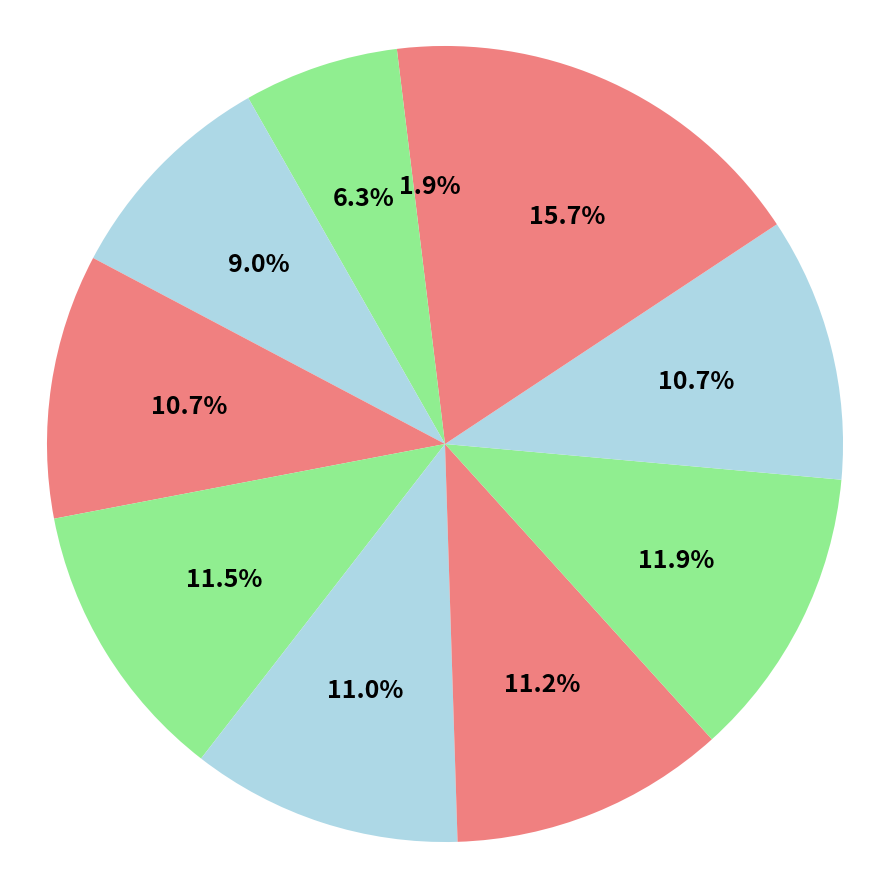

How many segments does this pie chart have?

10